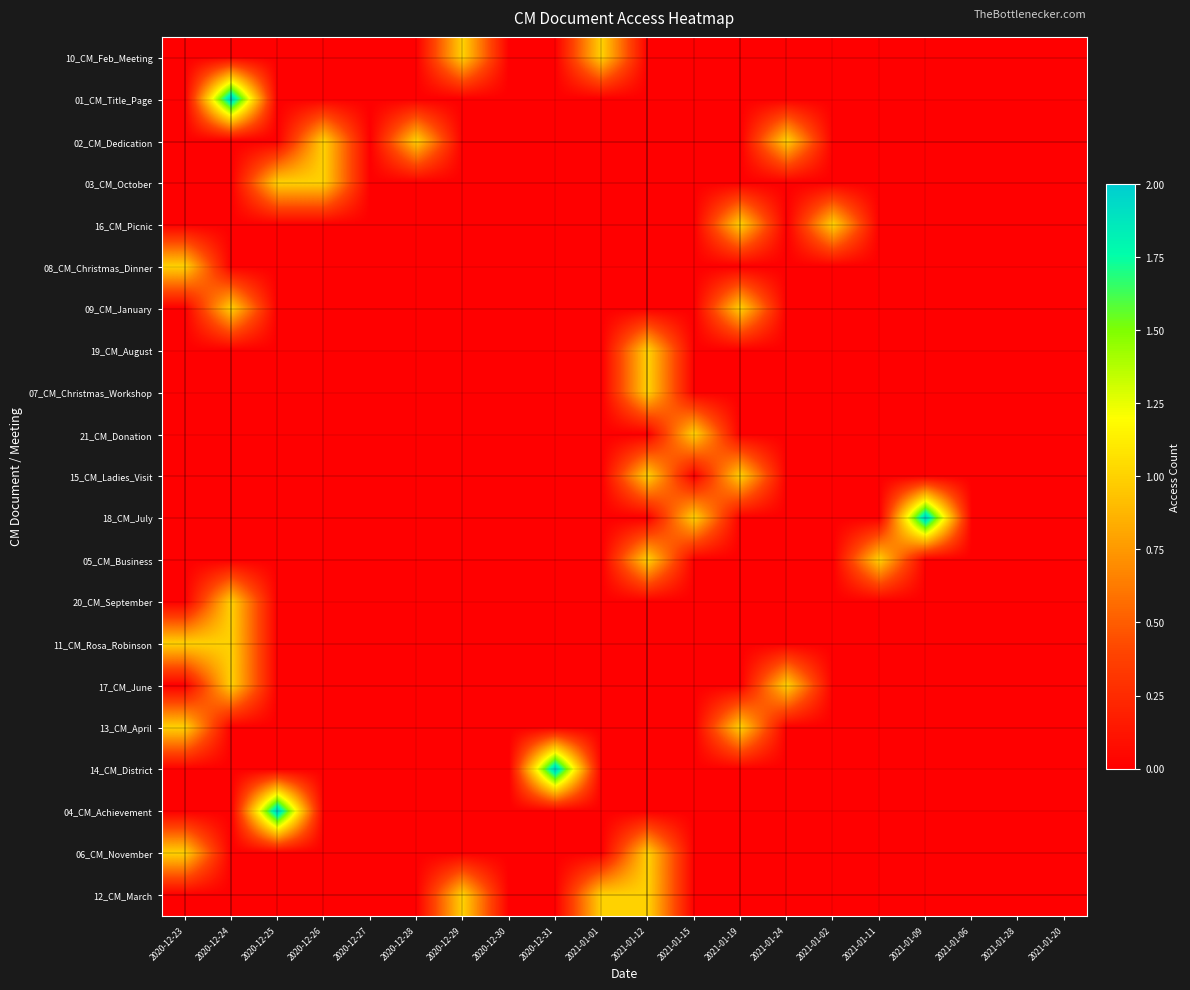

At which category is the sum across all series the highest?

2020-12-24